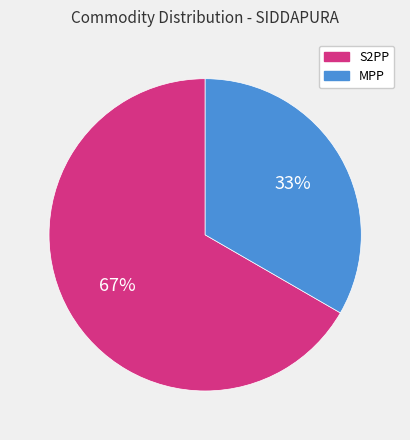

What percentage is the MPP slice, to the nearest percent?

33%